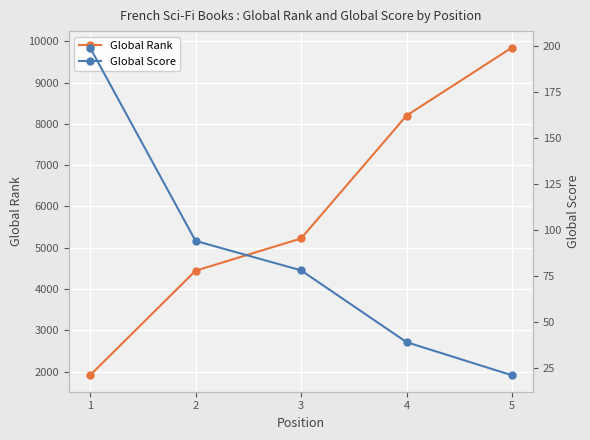

Which category has the lowest value in the Global Score series?

5